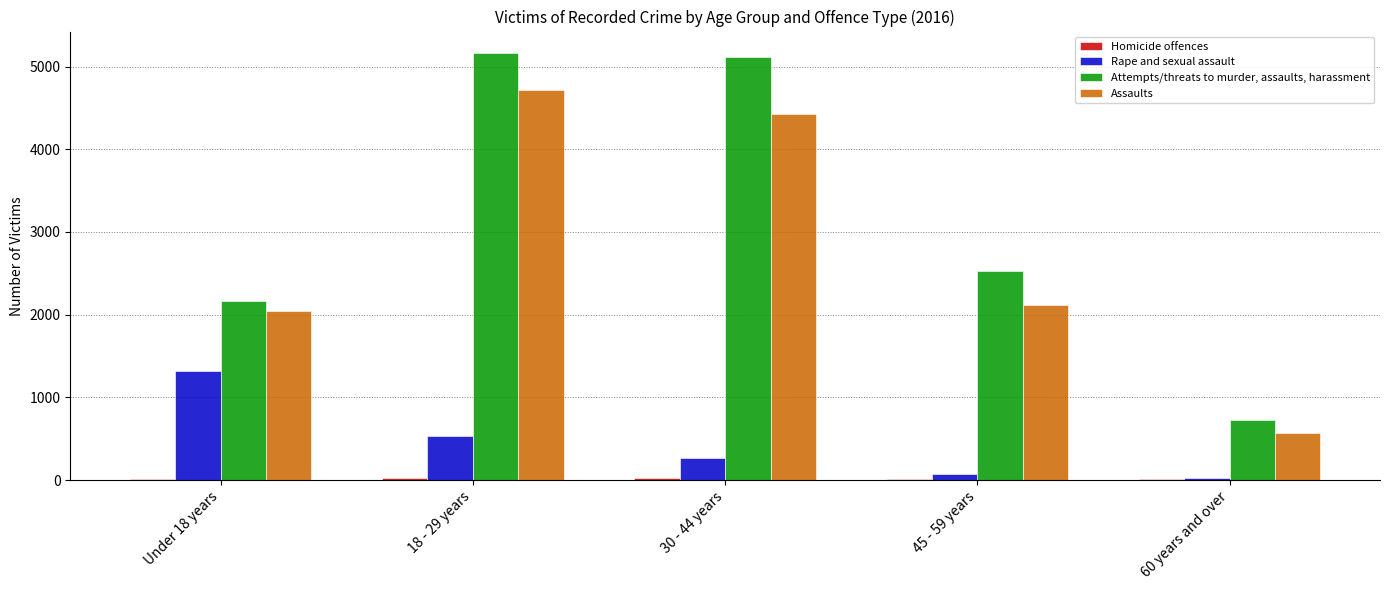

What is the sum of all Assaults values?

13877